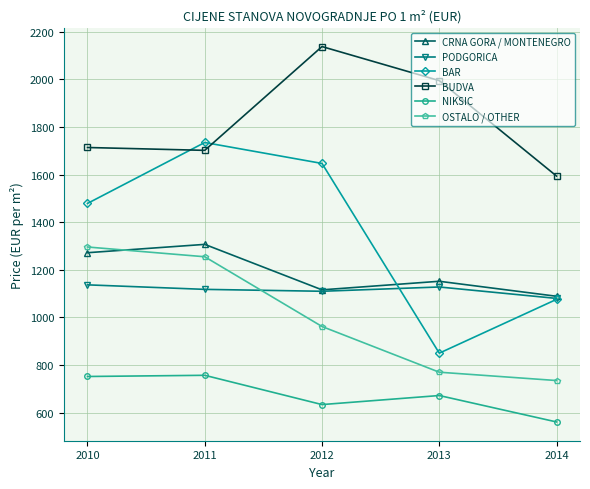

What is the difference between the BAR values at 2012 and 2010?

168